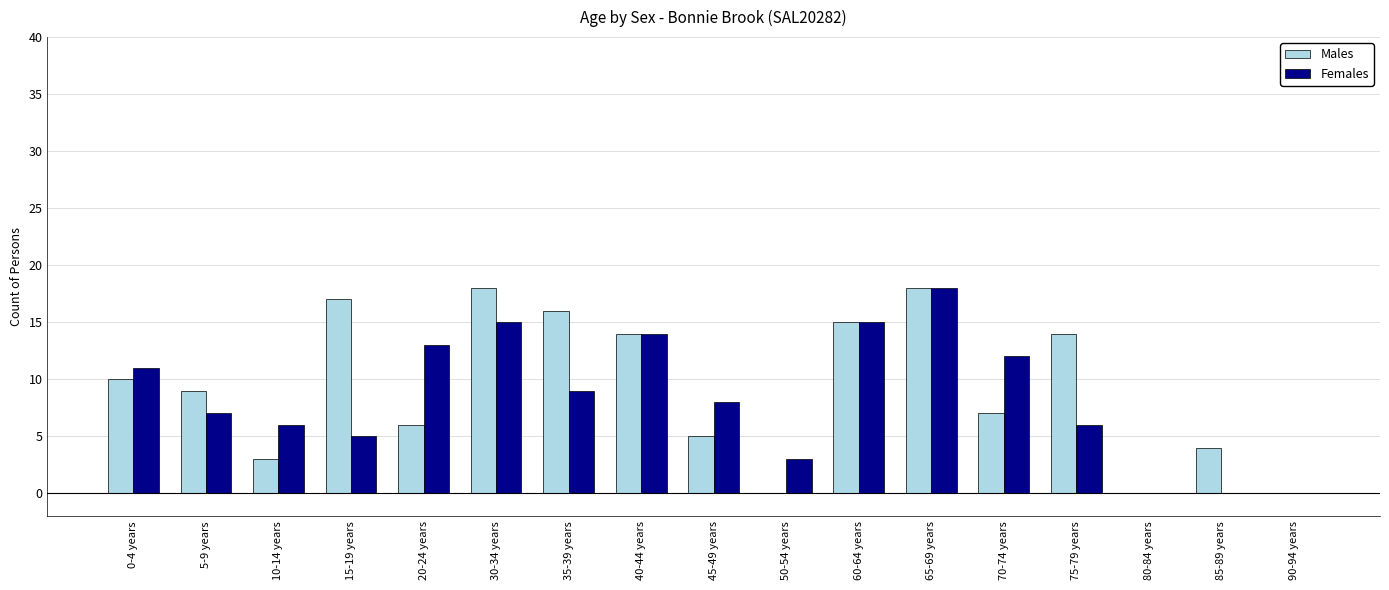

Count the number of data series in this chart.

2